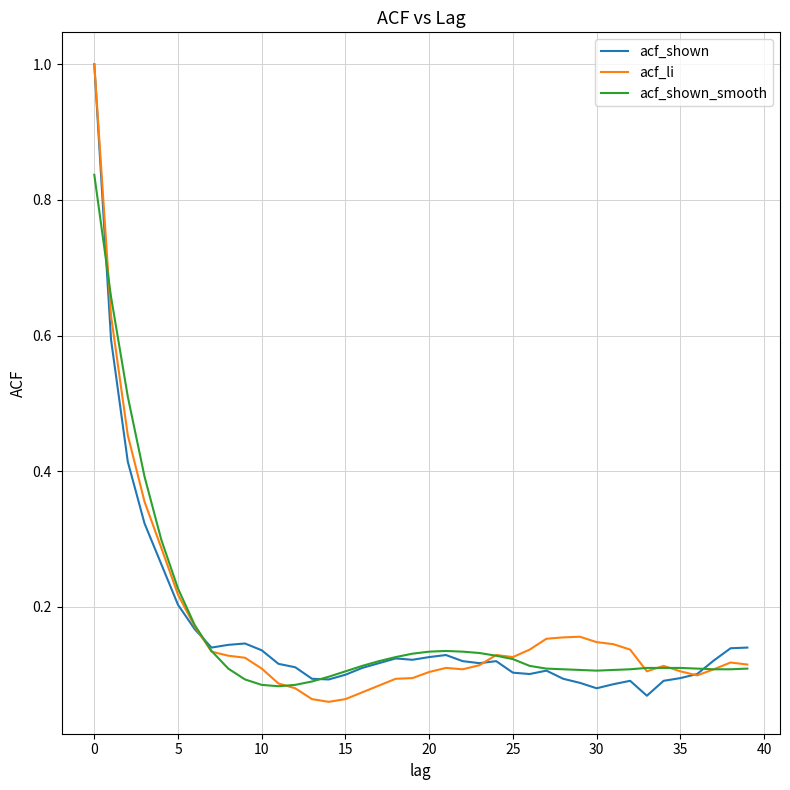

What is the greatest value displayed?

1.0